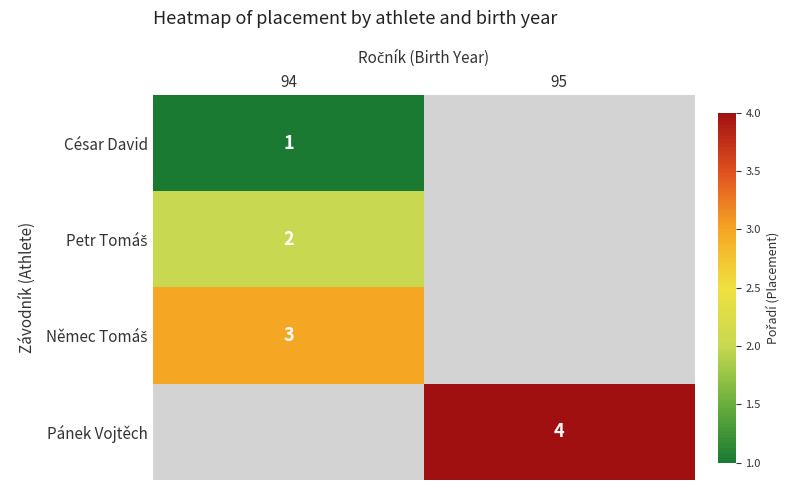

The value of Pánek Vojtěch at 95 is 1. True or false?

False